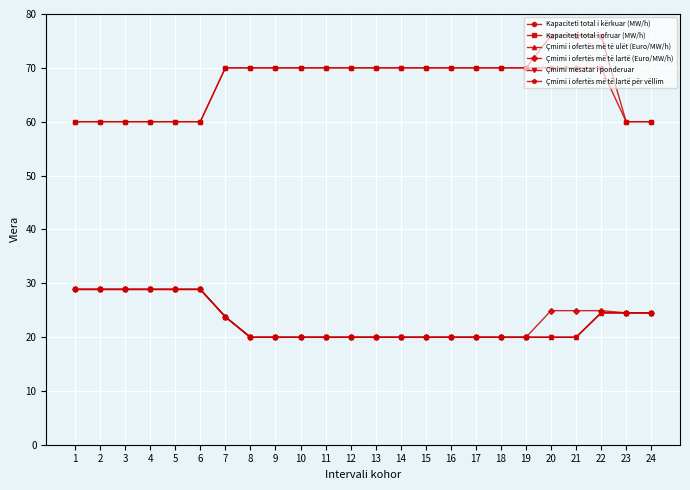

Which series has the largest total across all categories?

Kapaciteti total i ofruar (MW/h)